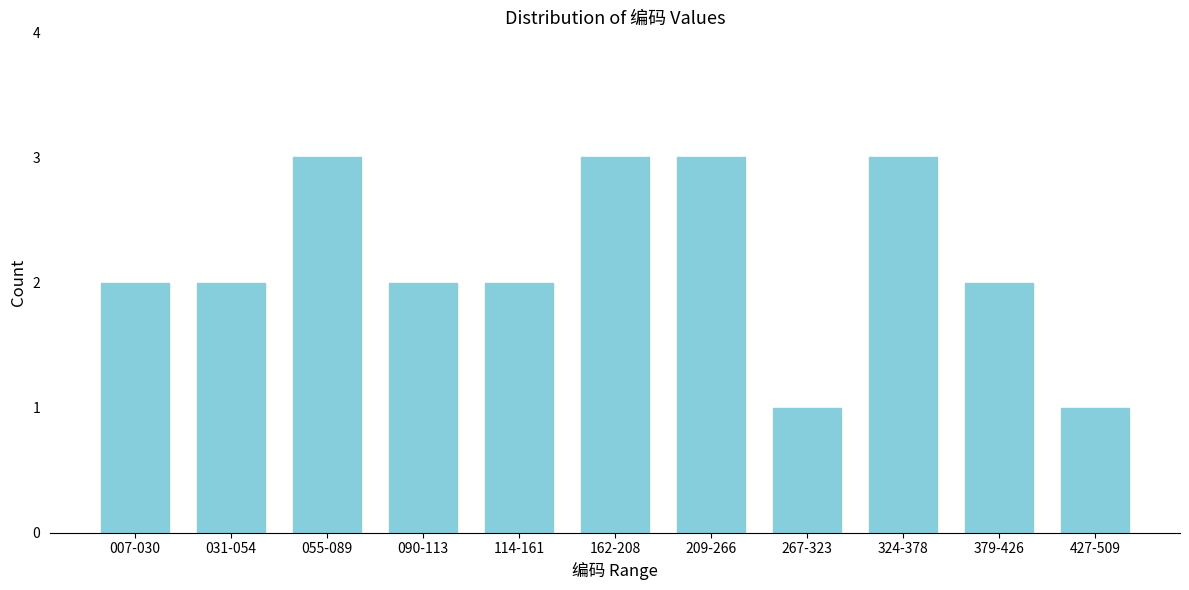

Reading right to left, what are all the values shown in this chart?

427-509=1	379-426=2	324-378=3	267-323=1	209-266=3	162-208=3	114-161=2	090-113=2	055-089=3	031-054=2	007-030=2